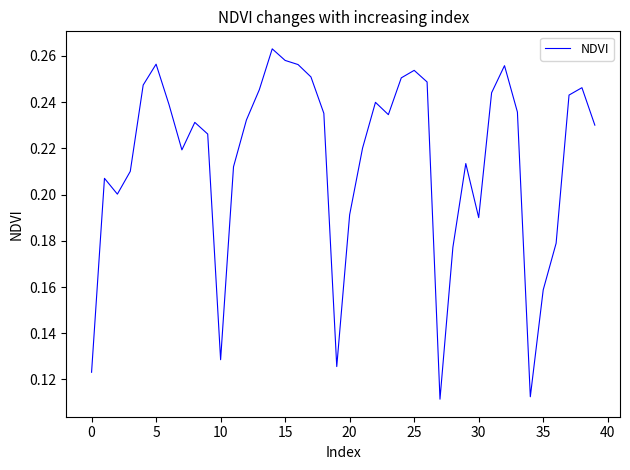

How many categories are shown in the chart?

40